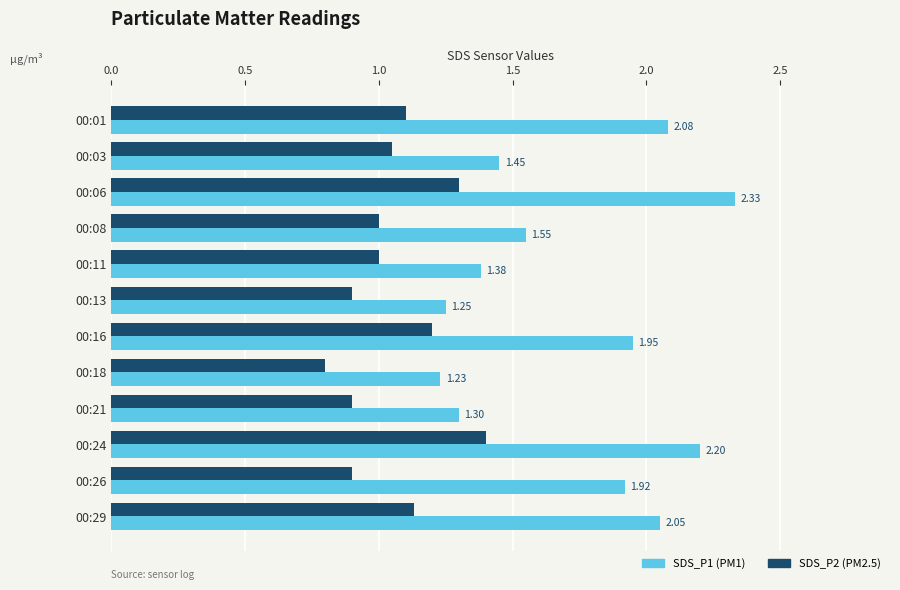

What is the total value across all series at 00:06?

3.6